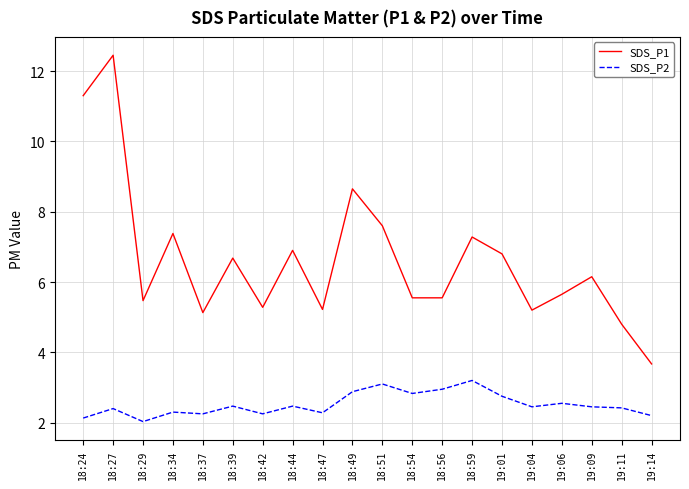

Which series has the widest spread of values?

SDS_P1